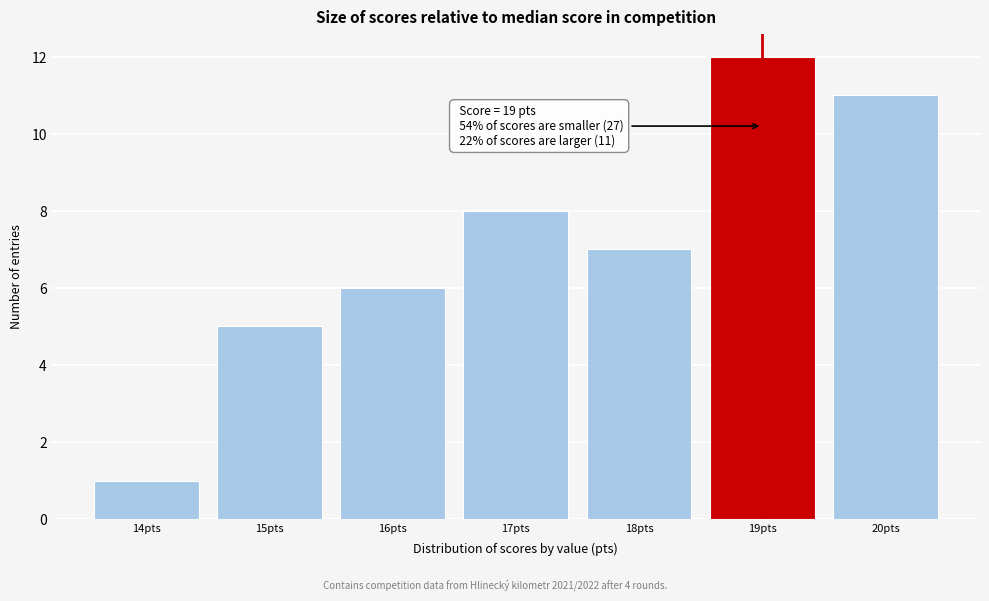

Which range on the x-axis has the tallest bar?

18.5 to 19.5